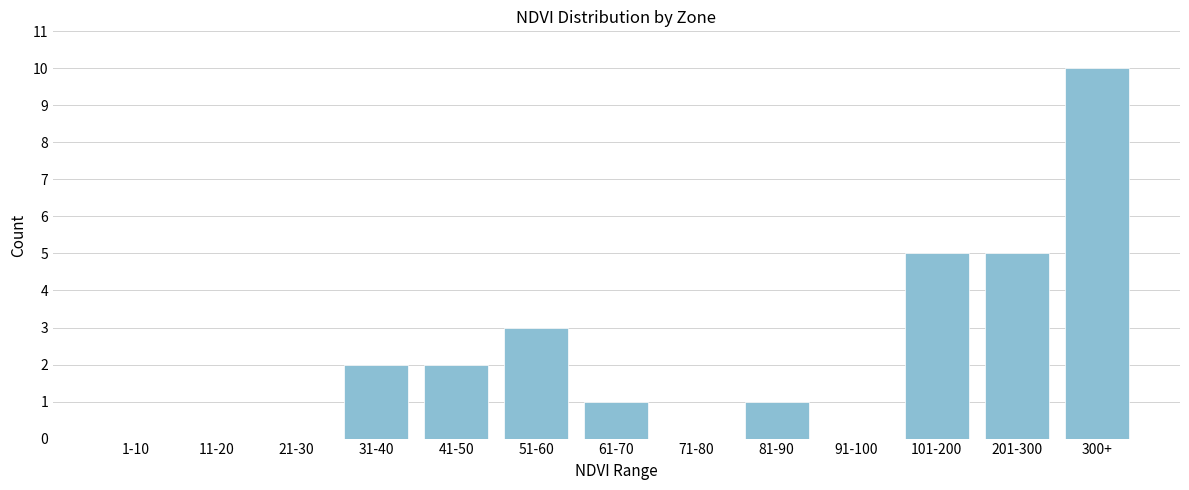

Reading left to right, extract all data points from this chart.

1-10=0	11-20=0	21-30=0	31-40=2	41-50=2	51-60=3	61-70=1	71-80=0	81-90=1	91-100=0	101-200=5	201-300=5	300+=10